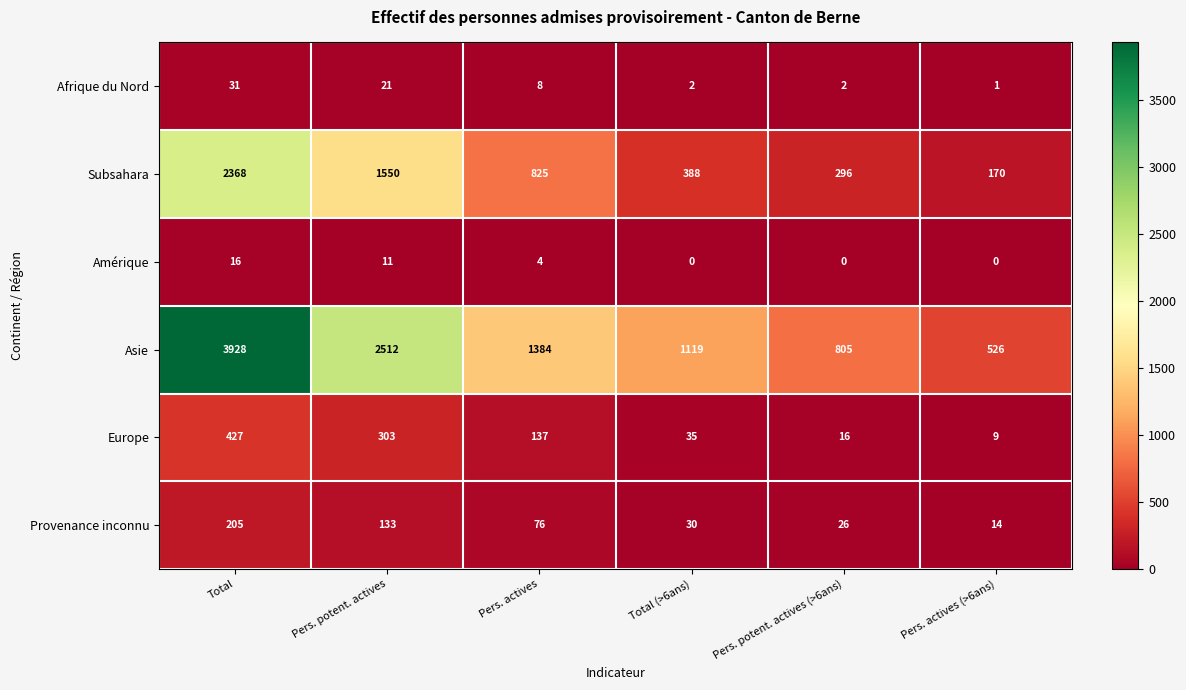

Where does the Afrique du Nord series first go above 8?

Total